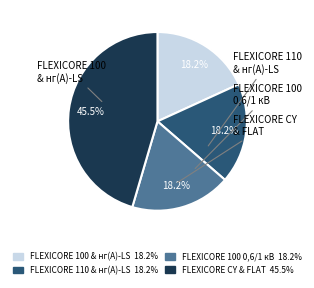

Does any single category account for the majority?

No